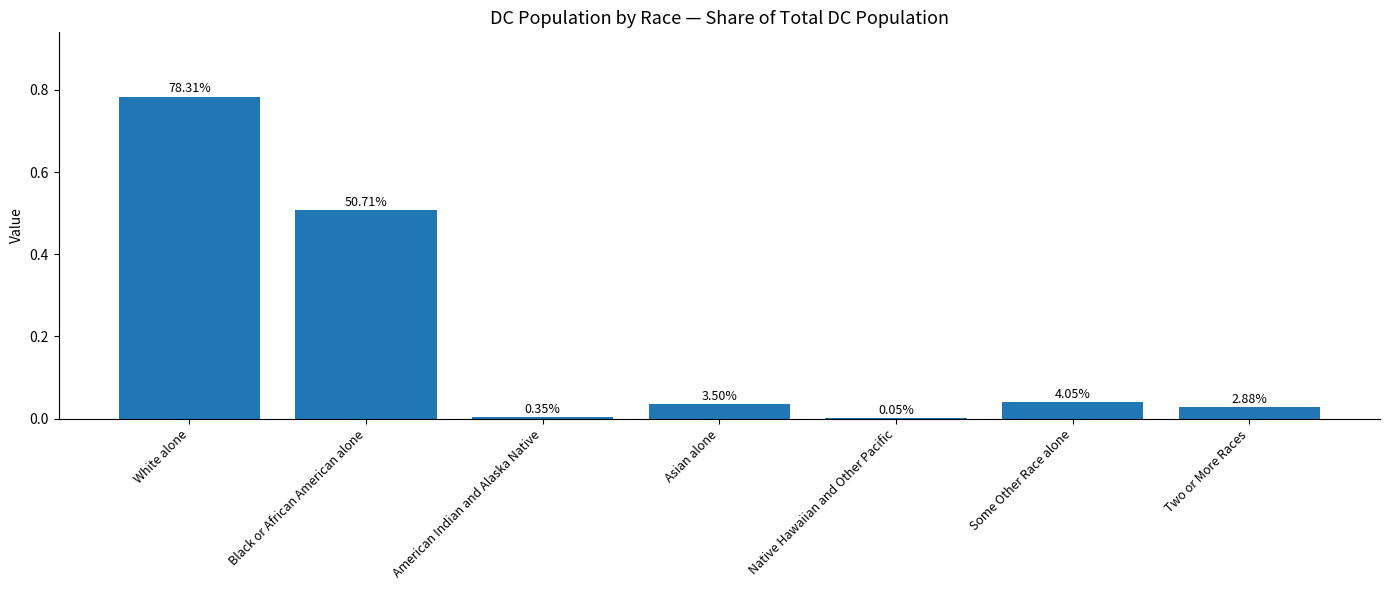

Are the bars horizontal?

No